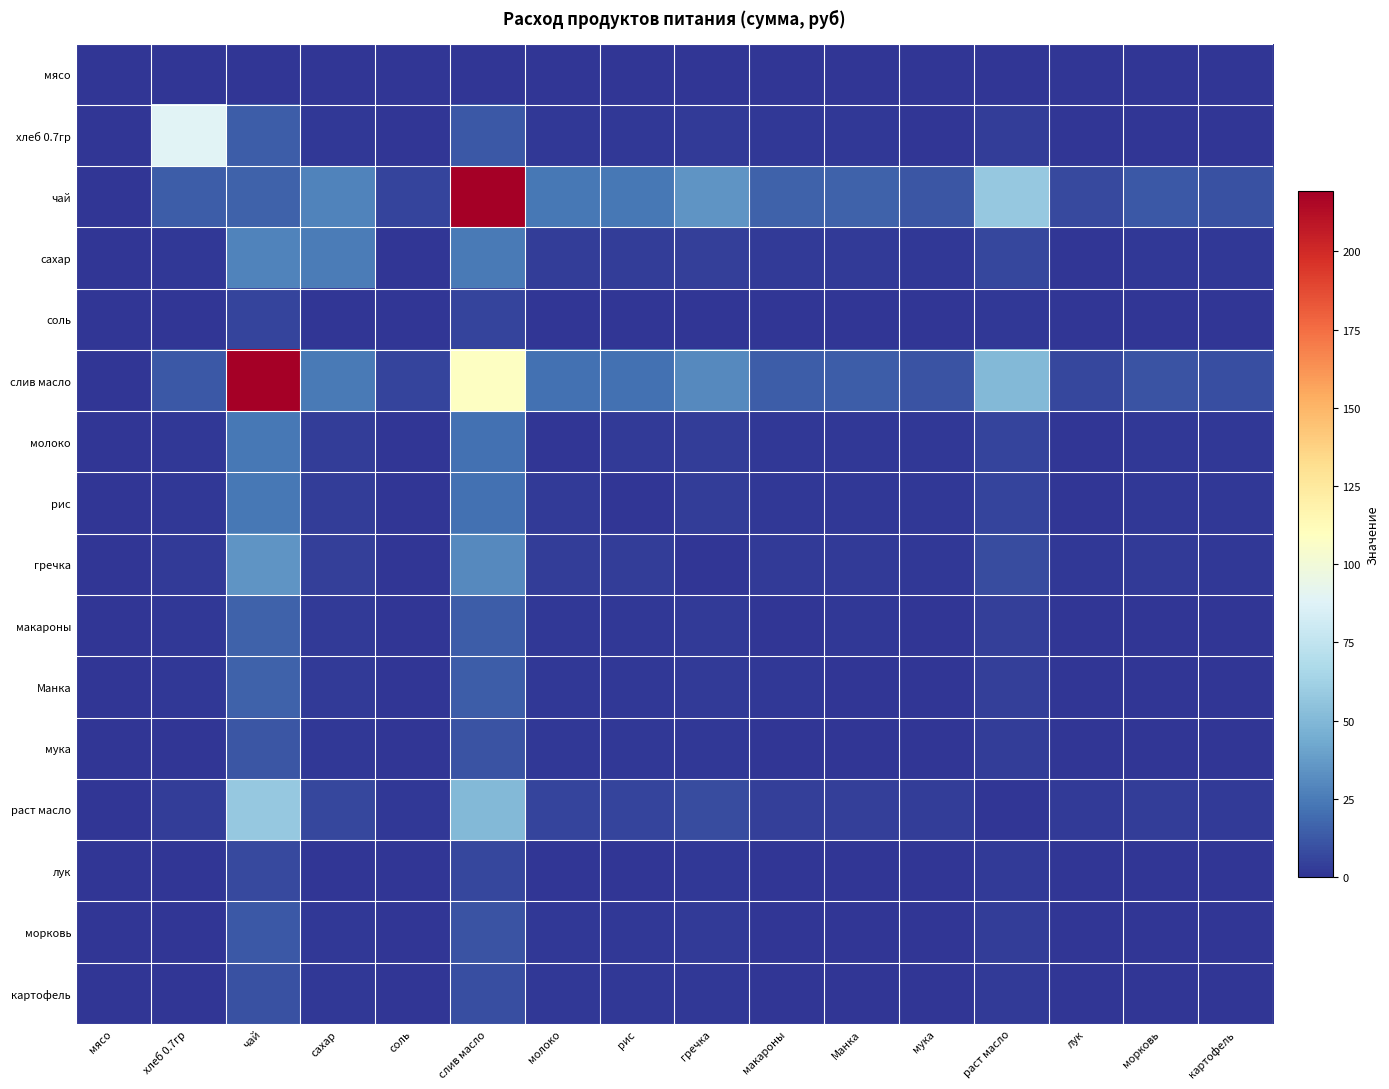

Reading left to right, extract all data points from this chart.

мясо: мясо=0.0	хлеб 0.7гр=0.0	чай=0.0	сахар=0.0	соль=0.0	слив масло=0.0	молоко=0.0	рис=0.0	гречка=0.0	макароны=0.0	Манка=0.0	мука=0.0	раст масло=0.0	лук=0.0	морковь=0.0	картофель=0.0
хлеб 0.7гр: мясо=0.0	хлеб 0.7гр=88.6	чай=14.3	сахар=1.6	соль=0.3	слив масло=12.5	молоко=1.3	рис=1.3	гречка=2.0	макароны=0.9	Манка=0.9	мука=0.7	раст масло=3.3	лук=0.4	морковь=0.7	картофель=0.6
чай: мясо=0.0	хлеб 0.7гр=14.3	чай=15.5	сахар=27.5	соль=6.0	слив масло=219.4	молоко=23.5	рис=23.5	гречка=35.0	макароны=16.0	Манка=16.0	мука=12.0	раст масло=57.5	лук=7.5	морковь=12.5	картофель=10.0
сахар: мясо=0.0	хлеб 0.7гр=1.6	чай=27.5	сахар=25.6	соль=0.7	слив масло=24.1	молоко=2.6	рис=2.6	гречка=3.9	макароны=1.8	Манка=1.8	мука=1.3	раст масло=6.3	лук=0.8	морковь=1.4	картофель=1.1
соль: мясо=0.0	хлеб 0.7гр=0.3	чай=6.0	сахар=0.7	соль=0.0	слив масло=5.3	молоко=0.6	рис=0.6	гречка=0.8	макароны=0.4	Манка=0.4	мука=0.3	раст масло=1.4	лук=0.2	морковь=0.3	картофель=0.2
слив масло: мясо=0.0	хлеб 0.7гр=12.5	чай=219.4	сахар=24.1	соль=5.3	слив масло=108.8	молоко=20.6	рис=20.6	гречка=30.7	макароны=14.0	Манка=14.0	мука=10.5	раст масло=50.5	лук=6.6	морковь=11.0	картофель=8.8
молоко: мясо=0.0	хлеб 0.7гр=1.3	чай=23.5	сахар=2.6	соль=0.6	слив масло=20.6	молоко=0.0	рис=2.2	гречка=3.3	макароны=1.5	Манка=1.5	мука=1.1	раст масло=5.4	лук=0.7	морковь=1.2	картофель=0.9
рис: мясо=0.0	хлеб 0.7гр=1.3	чай=23.5	сахар=2.6	соль=0.6	слив масло=20.6	молоко=2.2	рис=0.0	гречка=3.3	макароны=1.5	Манка=1.5	мука=1.1	раст масло=5.4	лук=0.7	морковь=1.2	картофель=0.9
гречка: мясо=0.0	хлеб 0.7гр=2.0	чай=35.0	сахар=3.9	соль=0.8	слив масло=30.7	молоко=3.3	рис=3.3	гречка=0.0	макароны=2.2	Манка=2.2	мука=1.7	раст масло=8.1	лук=1.1	морковь=1.8	картофель=1.4
макароны: мясо=0.0	хлеб 0.7гр=0.9	чай=16.0	сахар=1.8	соль=0.4	слив масло=14.0	молоко=1.5	рис=1.5	гречка=2.2	макароны=0.0	Манка=1.0	мука=0.8	раст масло=3.7	лук=0.5	морковь=0.8	картофель=0.6
Манка: мясо=0.0	хлеб 0.7гр=0.9	чай=16.0	сахар=1.8	соль=0.4	слив масло=14.0	молоко=1.5	рис=1.5	гречка=2.2	макароны=1.0	Манка=0.0	мука=0.8	раст масло=3.7	лук=0.5	морковь=0.8	картофель=0.6
мука: мясо=0.0	хлеб 0.7гр=0.7	чай=12.0	сахар=1.3	соль=0.3	слив масло=10.5	молоко=1.1	рис=1.1	гречка=1.7	макароны=0.8	Манка=0.8	мука=0.0	раст масло=2.8	лук=0.4	морковь=0.6	картофель=0.5
раст масло: мясо=0.0	хлеб 0.7гр=3.3	чай=57.5	сахар=6.3	соль=1.4	слив масло=50.5	молоко=5.4	рис=5.4	гречка=8.1	макароны=3.7	Манка=3.7	мука=2.8	раст масло=0.0	лук=1.7	морковь=2.9	картофель=2.3
лук: мясо=0.0	хлеб 0.7гр=0.4	чай=7.5	сахар=0.8	соль=0.2	слив масло=6.6	молоко=0.7	рис=0.7	гречка=1.1	макароны=0.5	Манка=0.5	мука=0.4	раст масло=1.7	лук=0.0	морковь=0.4	картофель=0.3
морковь: мясо=0.0	хлеб 0.7гр=0.7	чай=12.5	сахар=1.4	соль=0.3	слив масло=11.0	молоко=1.2	рис=1.2	гречка=1.8	макароны=0.8	Манка=0.8	мука=0.6	раст масло=2.9	лук=0.4	морковь=0.0	картофель=0.5
картофель: мясо=0.0	хлеб 0.7гр=0.6	чай=10.0	сахар=1.1	соль=0.2	слив масло=8.8	молоко=0.9	рис=0.9	гречка=1.4	макароны=0.6	Манка=0.6	мука=0.5	раст масло=2.3	лук=0.3	морковь=0.5	картофель=0.0